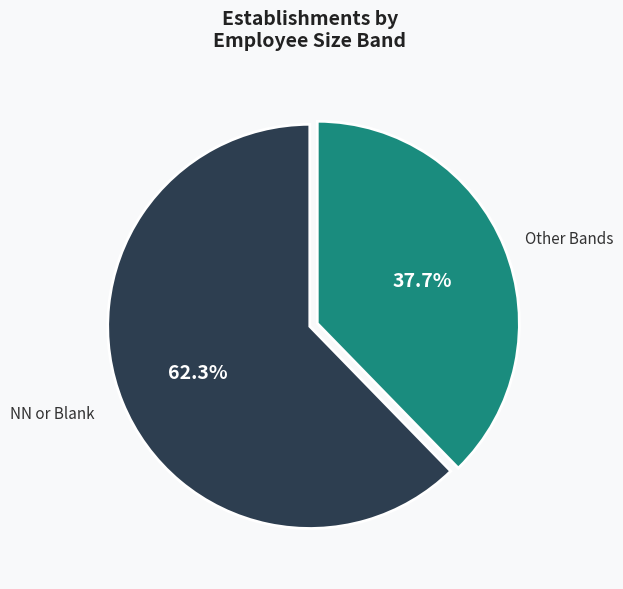

Which slice is the smallest?

Other Bands